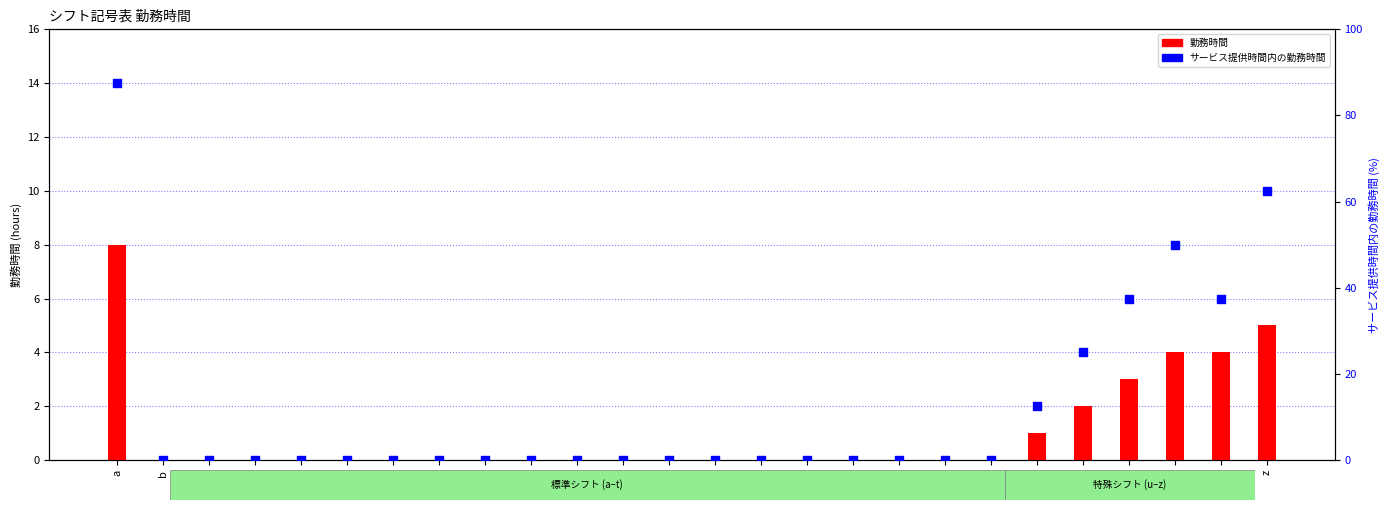

At which category is the sum across all series the highest?

a